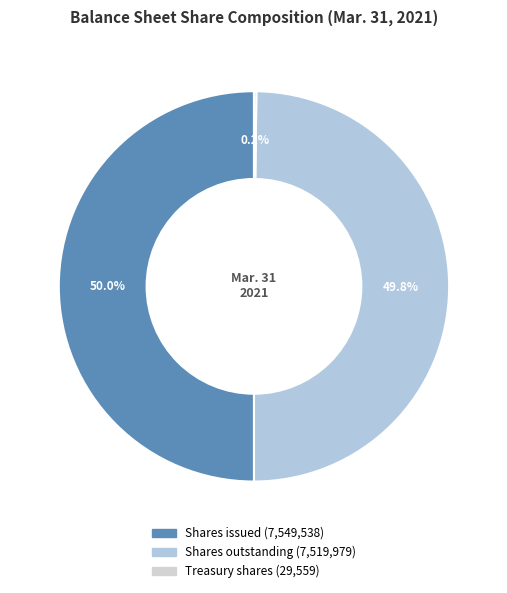

Is there any slice that represents more than half of the pie?

No